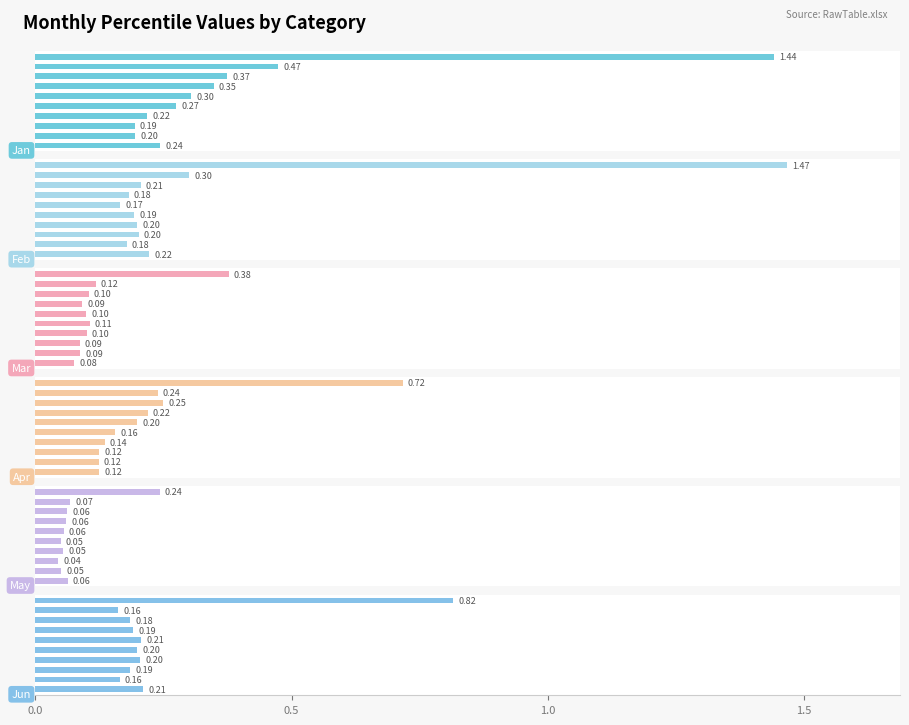

How many bars are there in total?

60